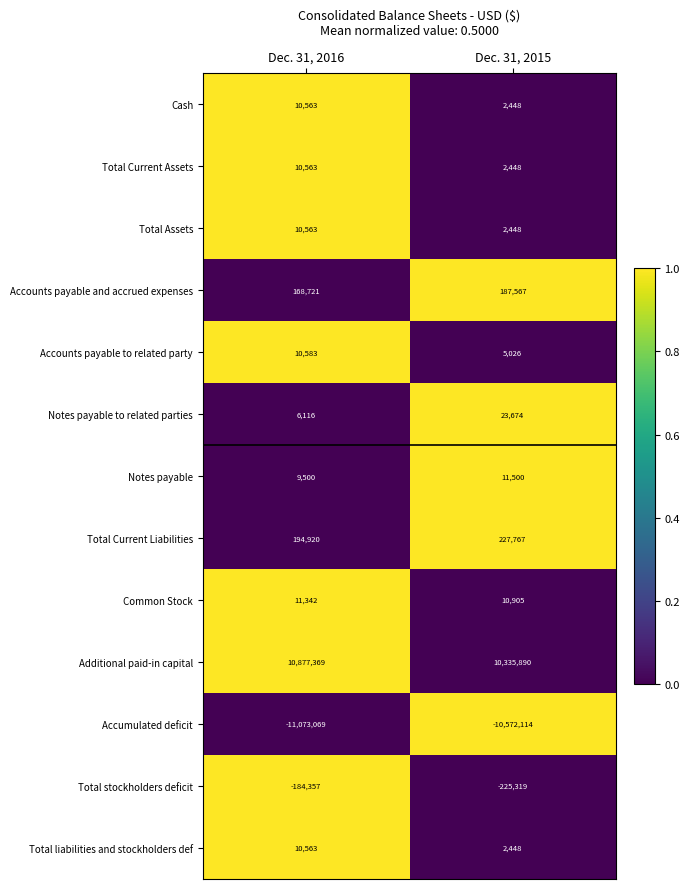

Which category has the lowest value across all series?

Dec. 31, 2016